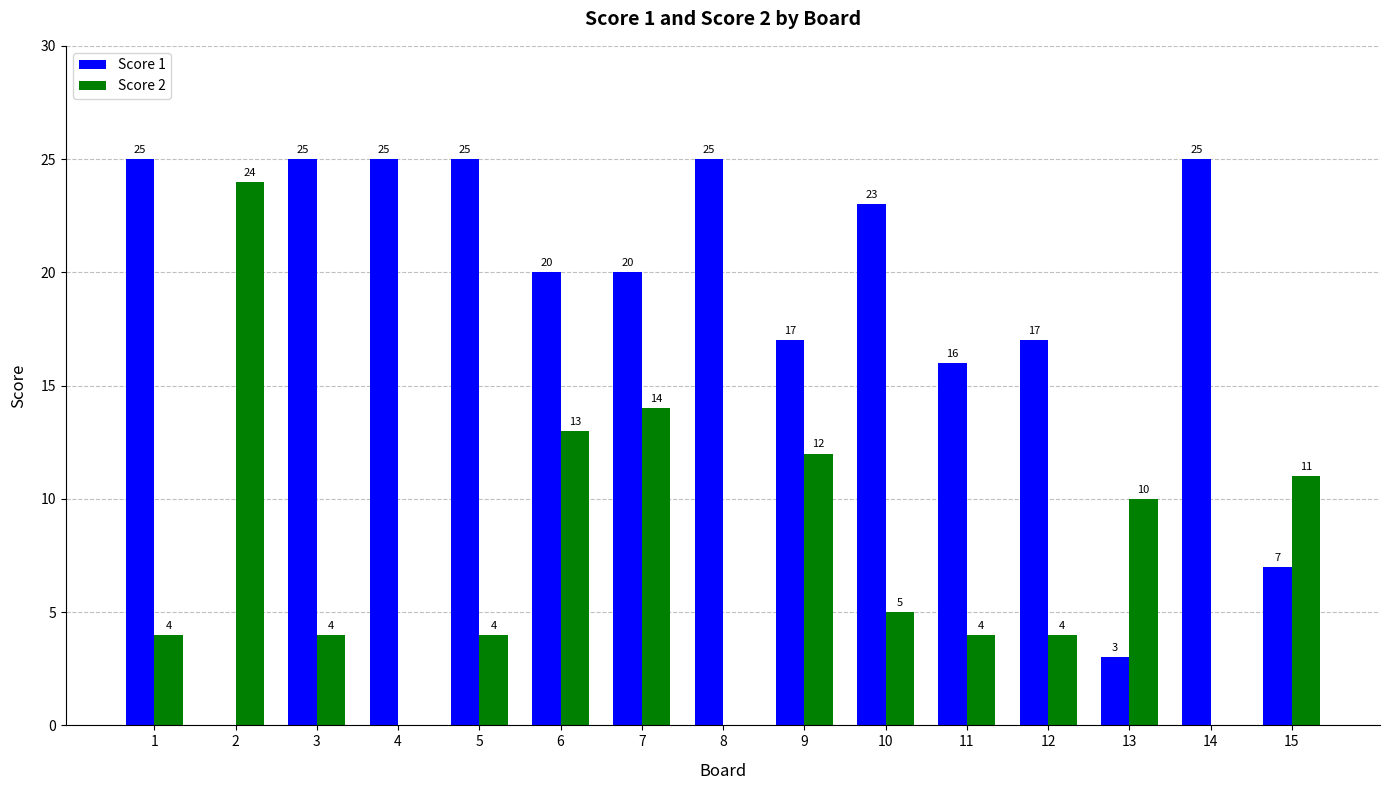

What is the difference between the Score 1 values at 2 and 13?

3